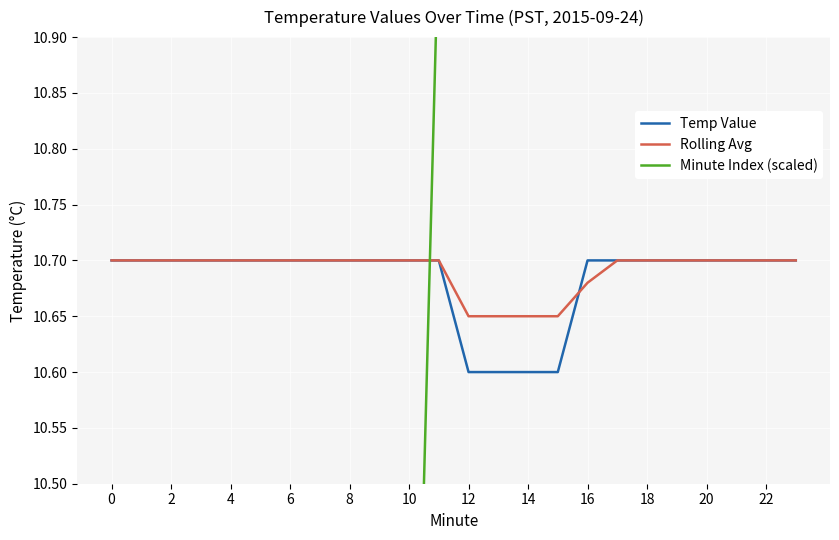

What is the lowest value of the Rolling Avg series?

10.7